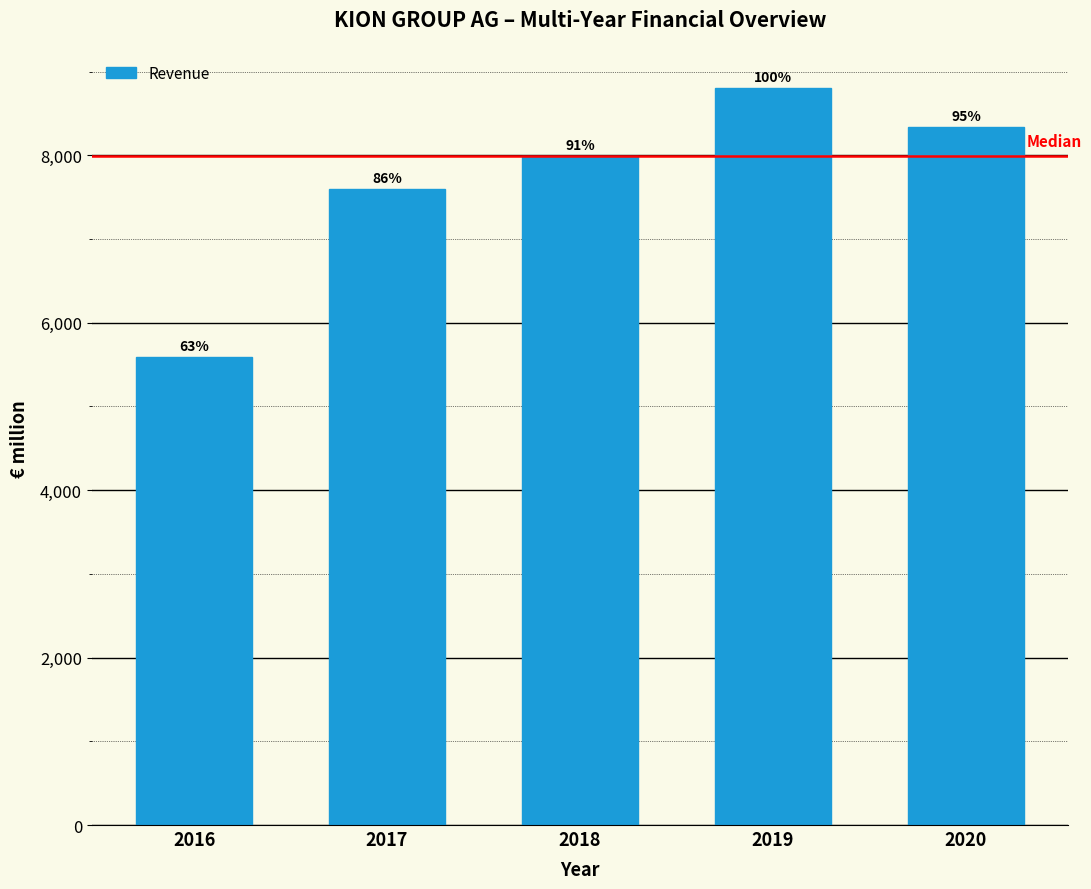

How many bars are there in total?

5